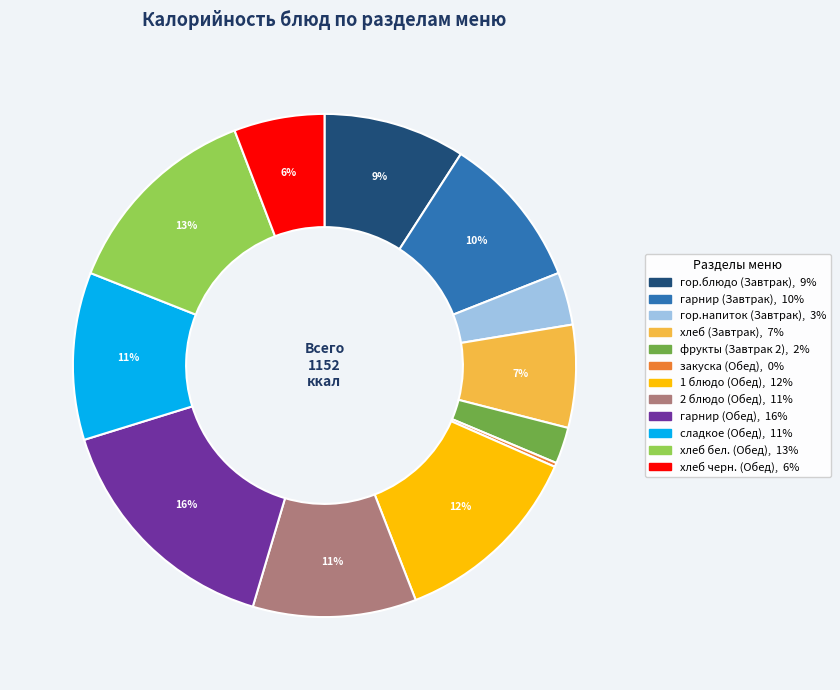

To the nearest percent, what portion does гор.блюдо (Завтрак) represent?

9%